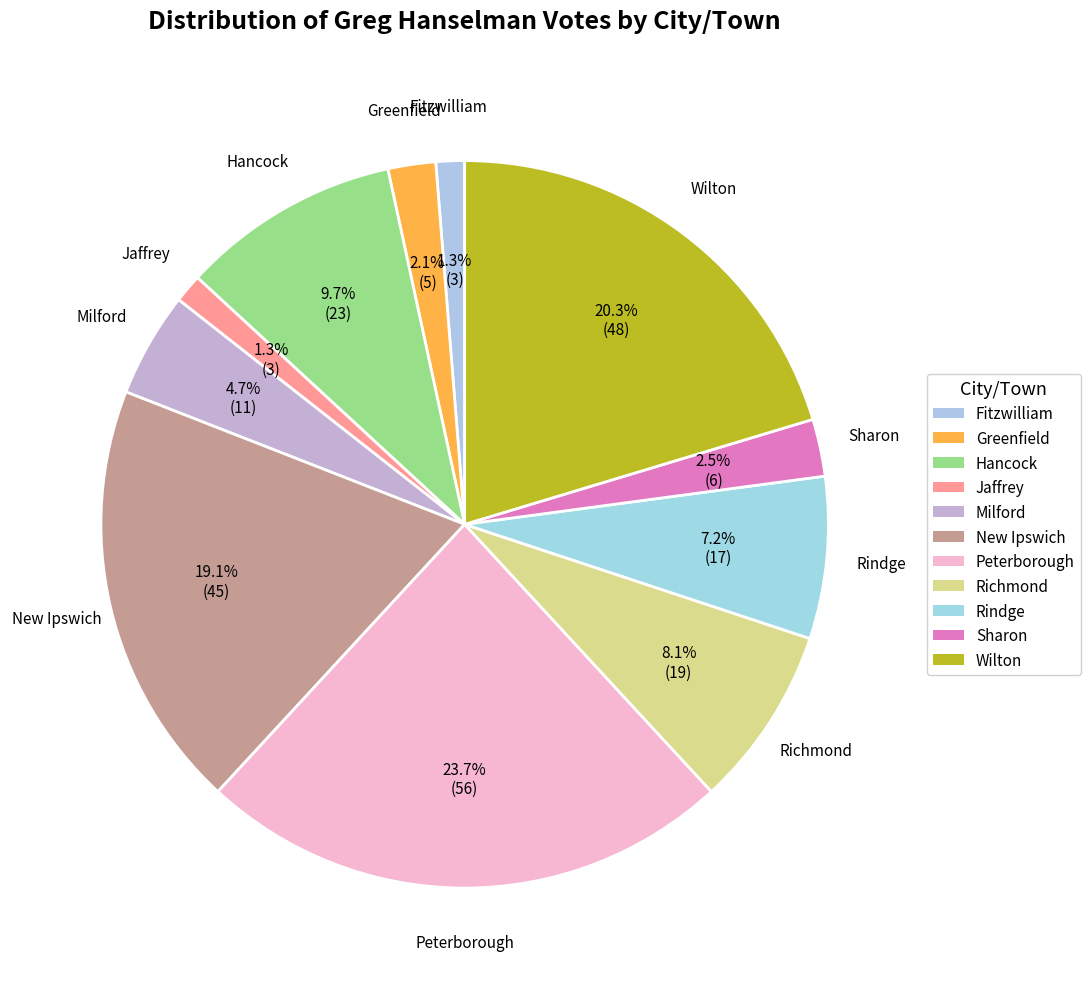

Rank the categories by value from lowest to highest.

Fitzwilliam, Jaffrey, Greenfield, Sharon, Milford, Rindge, Richmond, Hancock, New Ipswich, Wilton, Peterborough